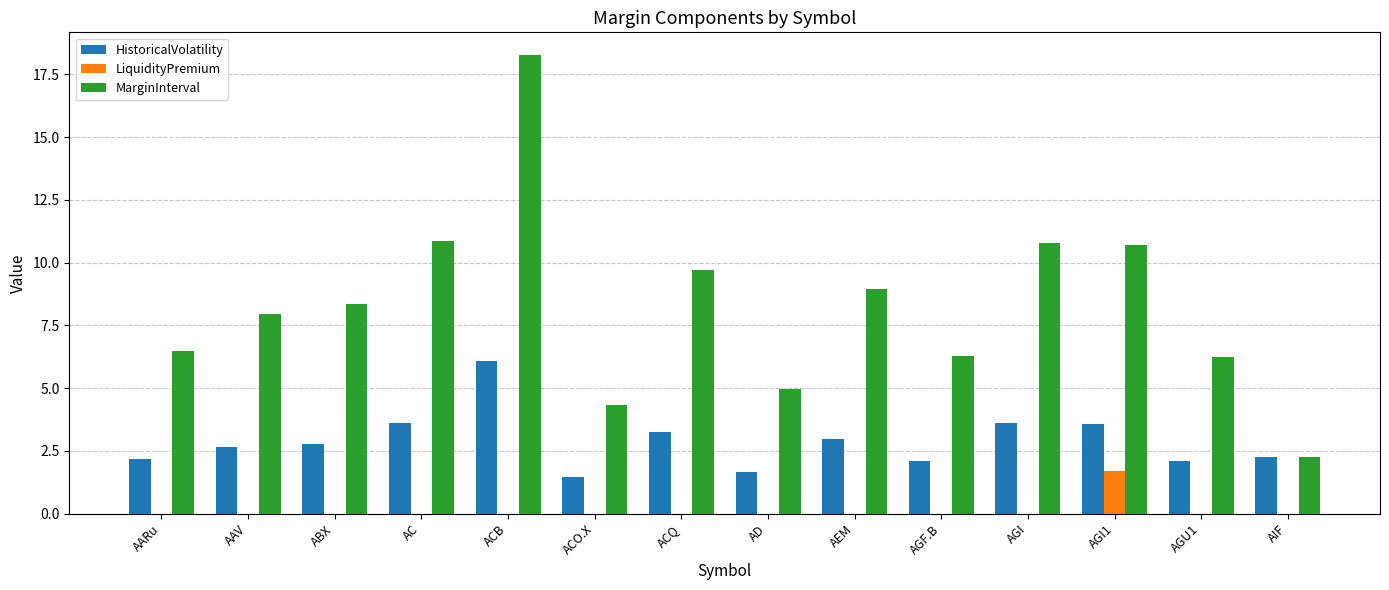

How many categories are shown in the chart?

14